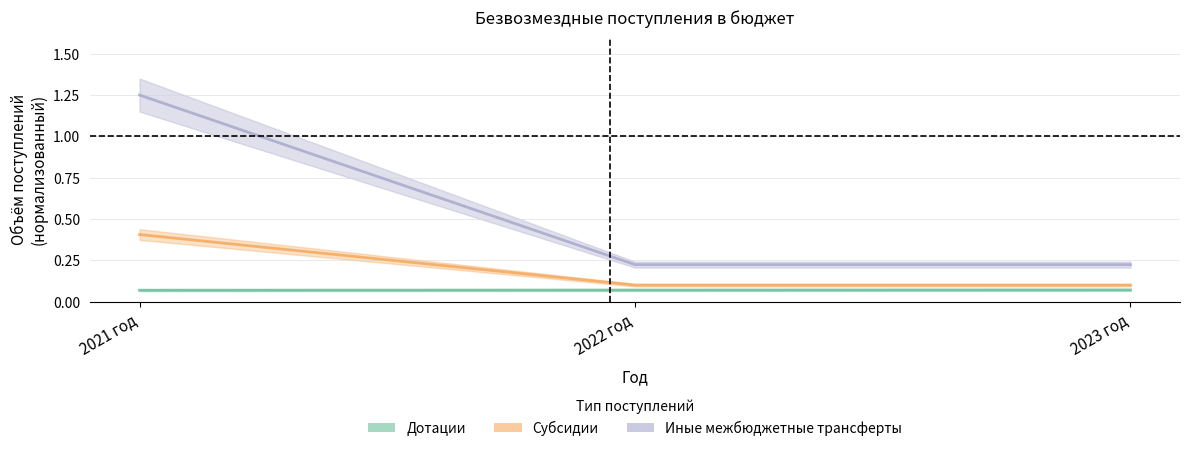

What is the total value across all series at 2021 год?

1.7